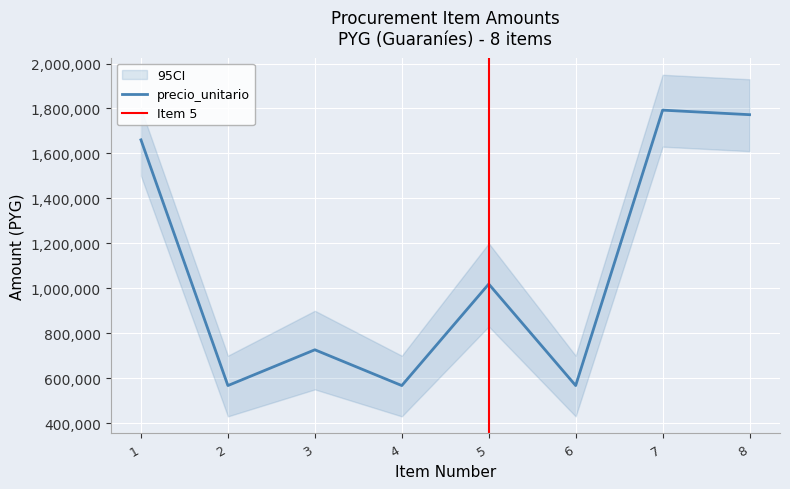

Read the value at 6, to the nearest 100.

567100